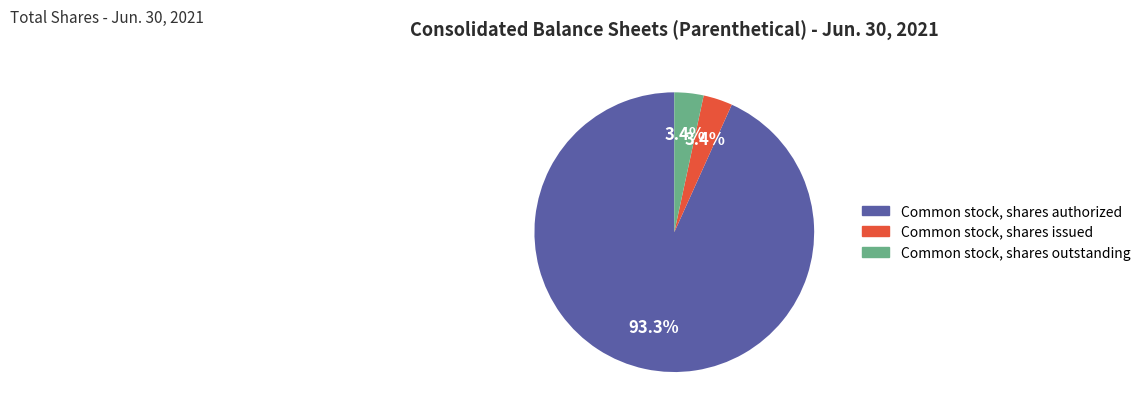

To the nearest percent, what is the average slice percentage?

33%